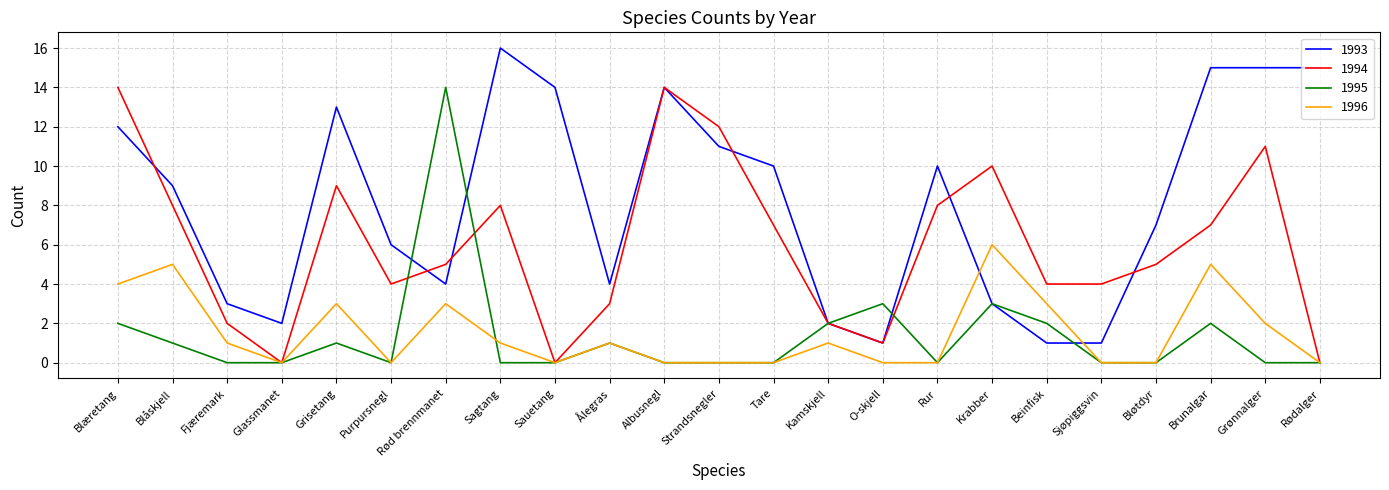

At which category is the sum across all series the highest?

Blæretang